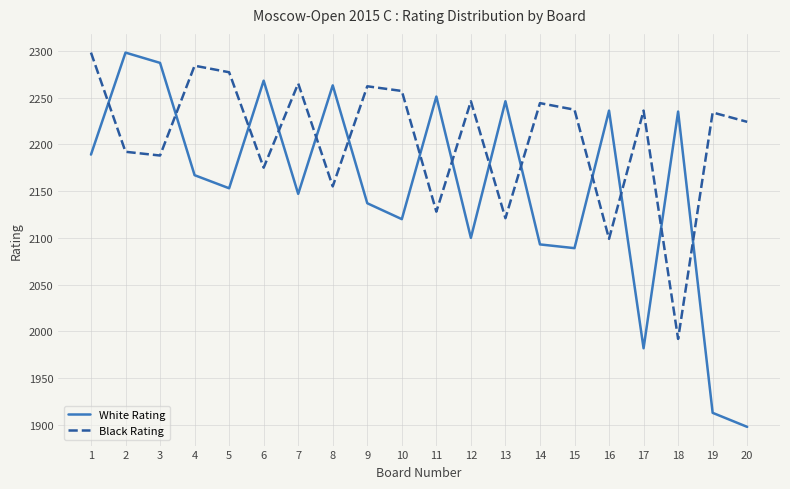

Where is the first local minimum for Black Rating?

3